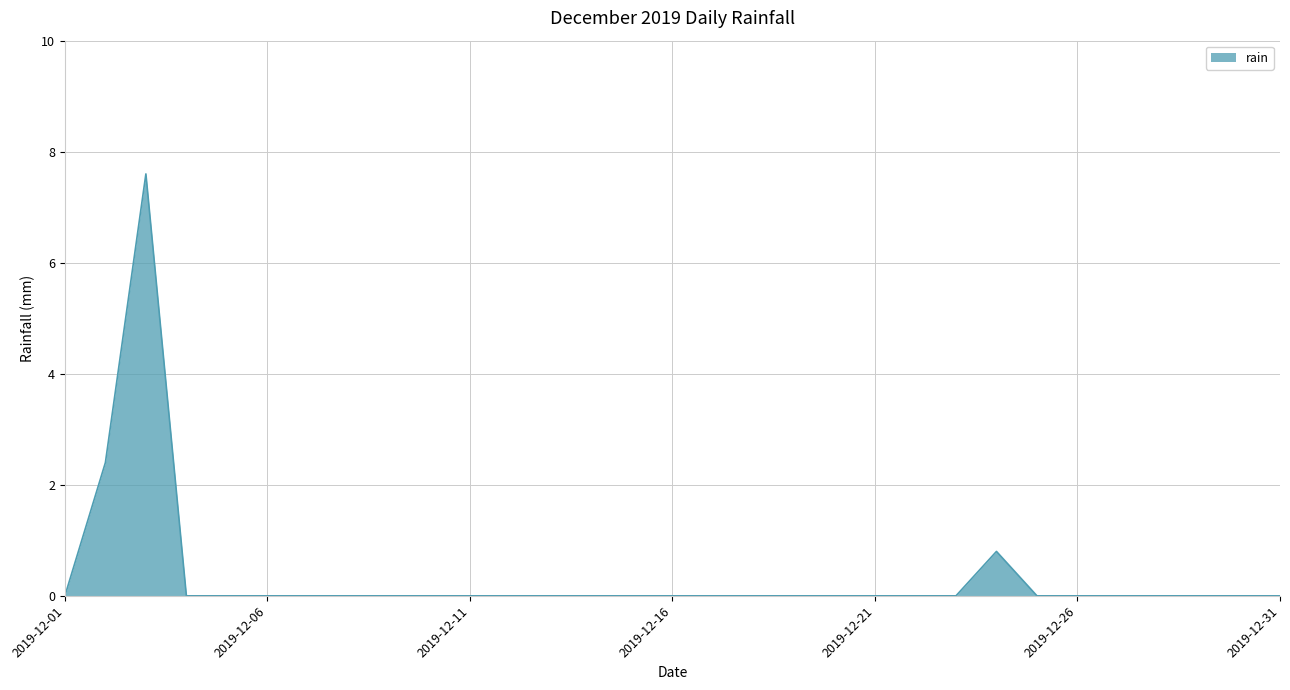

Does the chart display data point markers on the line(s)?

No